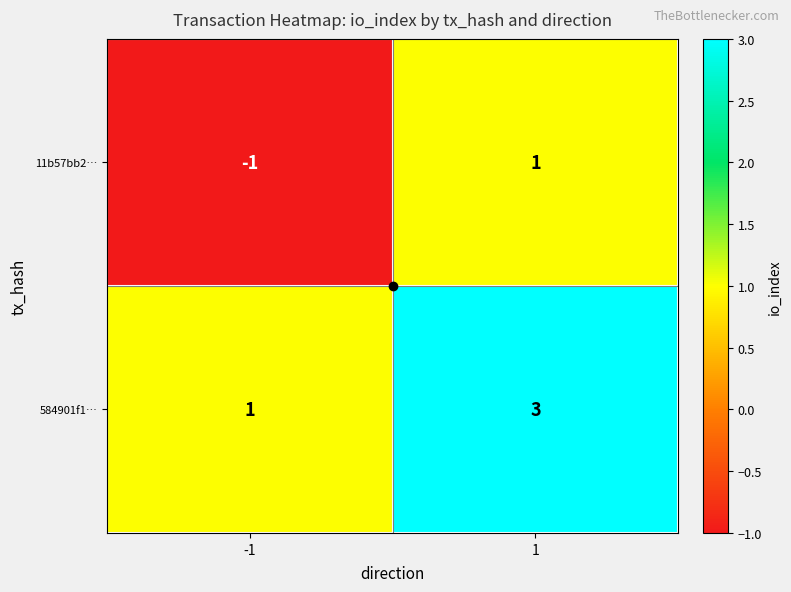

At 1, list the series in order from smallest to largest.

11b57bb2…, 584901f1…